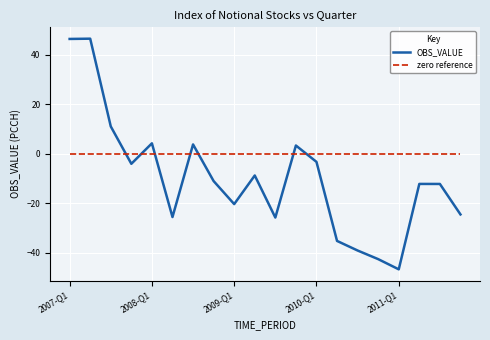

Which series has the largest range (max minus min)?

OBS_VALUE